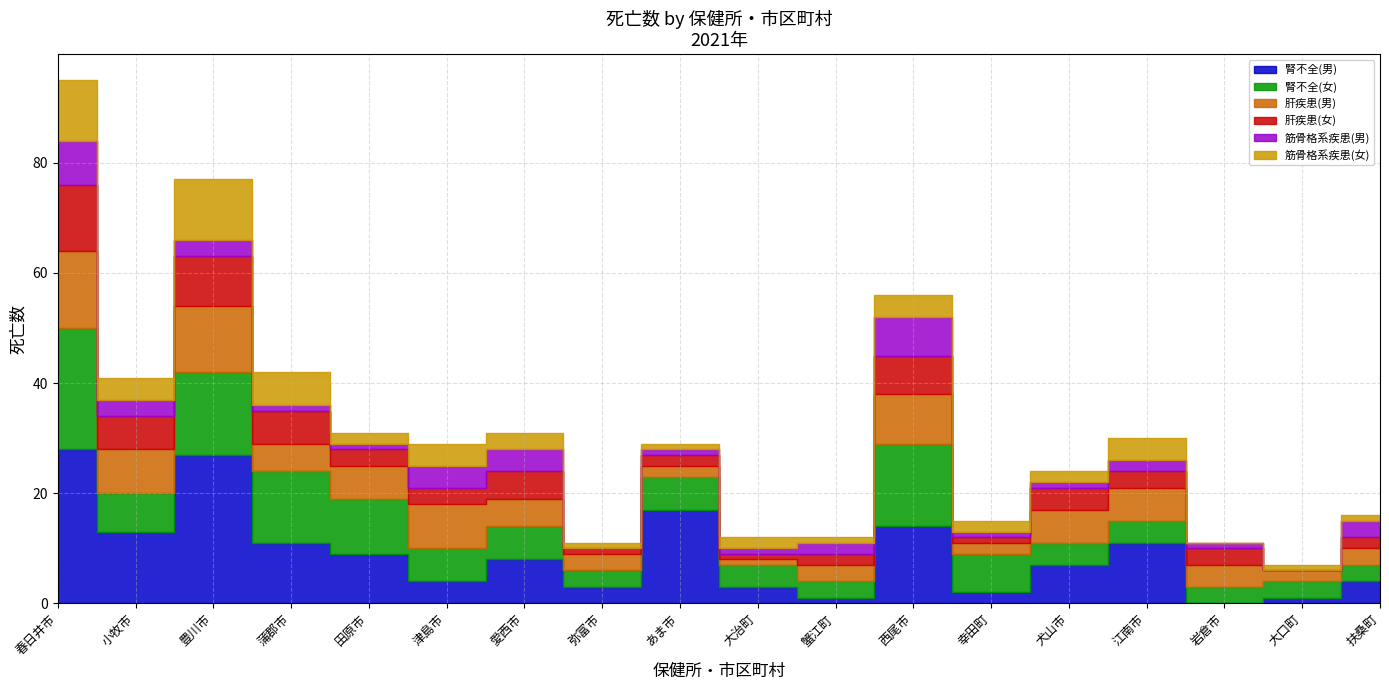

What position from the left is 蒲郡市?

4